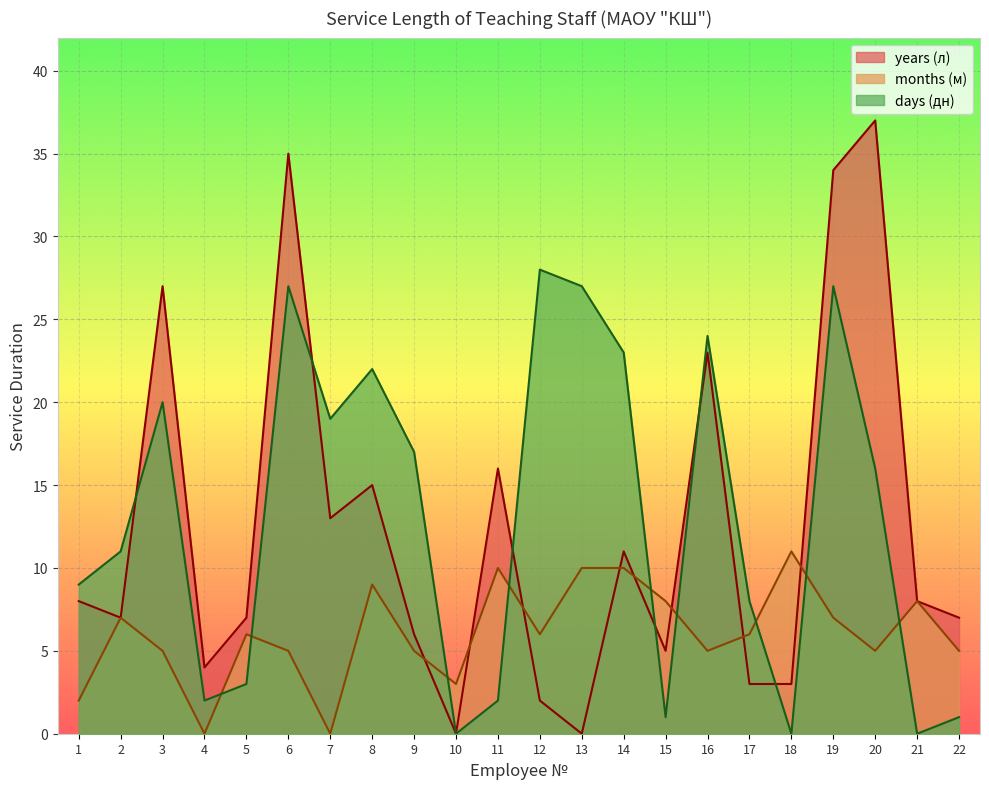

At which category does months (м) reach its first local valley?

4